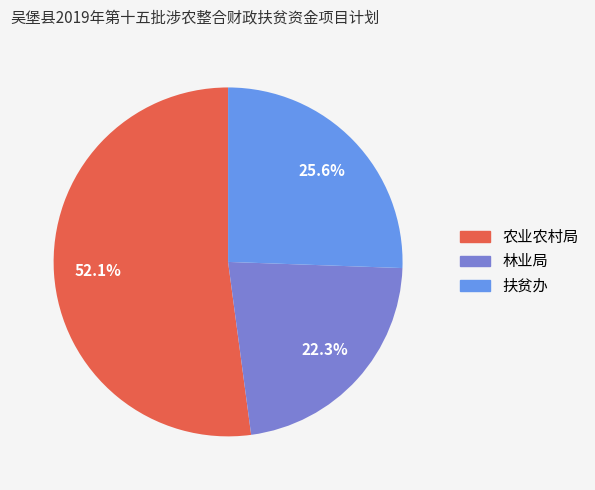

The 扶贫办 slice represents 20% of the pie. True or false?

False